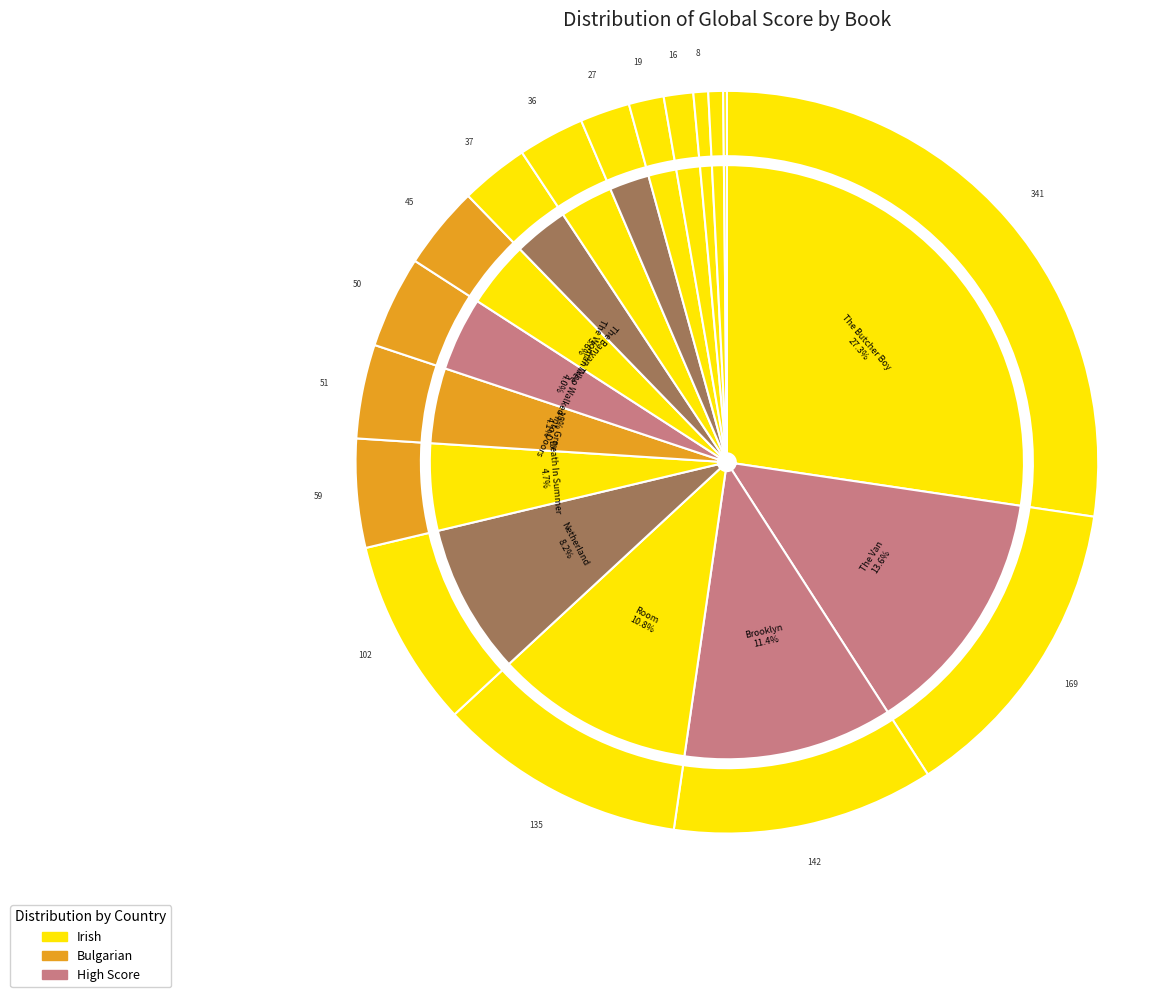

What is the ratio of the value at The Butcher Boy to the value at A Girl Is A Half Formed Thing?

9.2